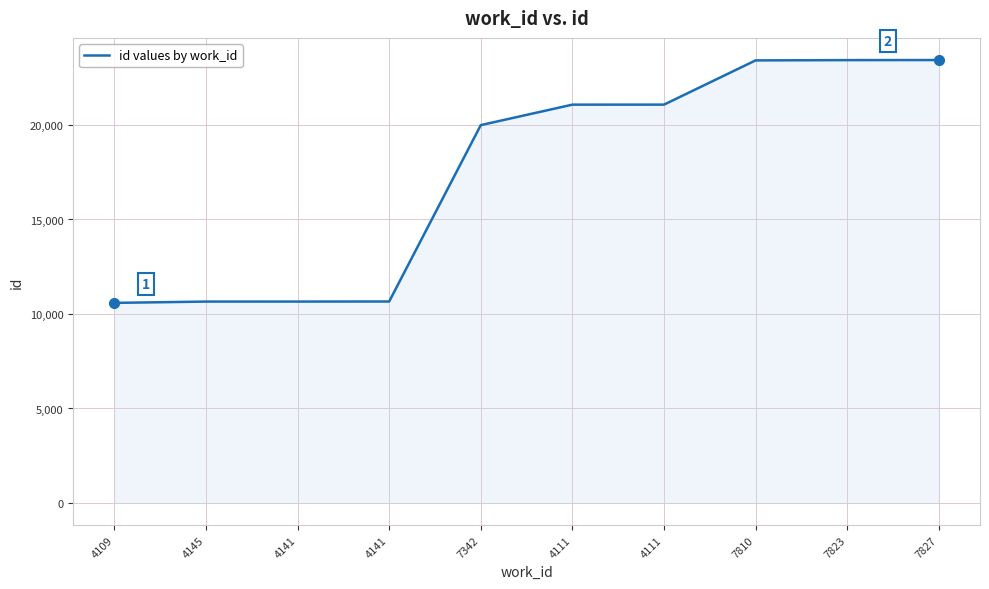

What is the ratio of the value at 4145 to the value at 4141?

1.0